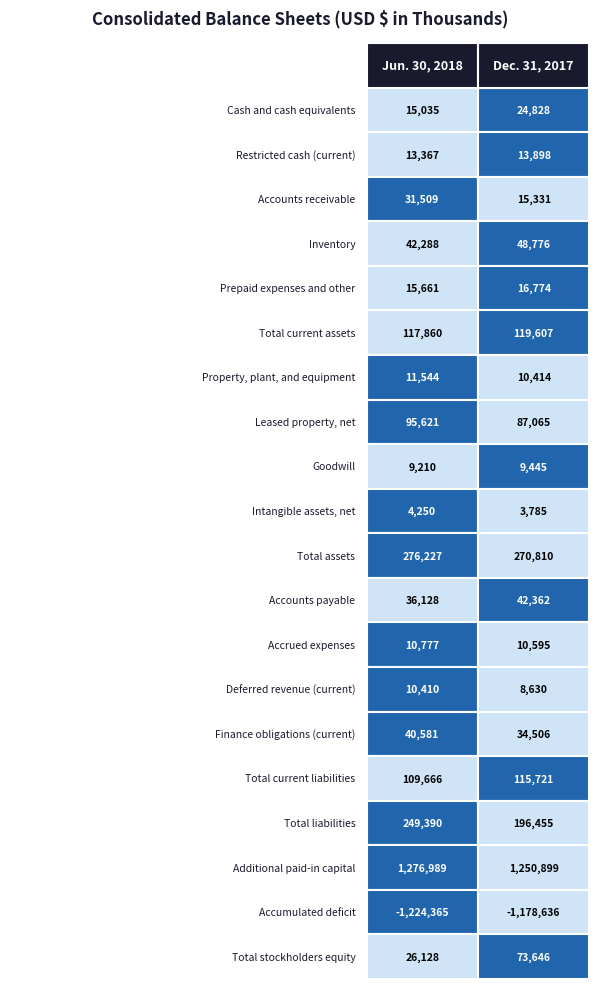

How many Total current liabilities values are between 109666 and 115721?

2